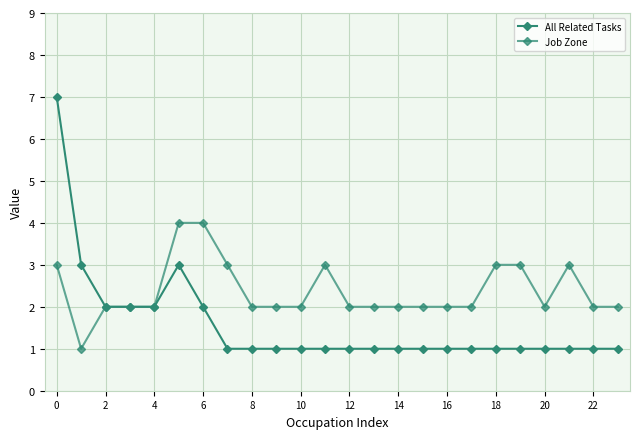

How many categories are shown in the chart?

24